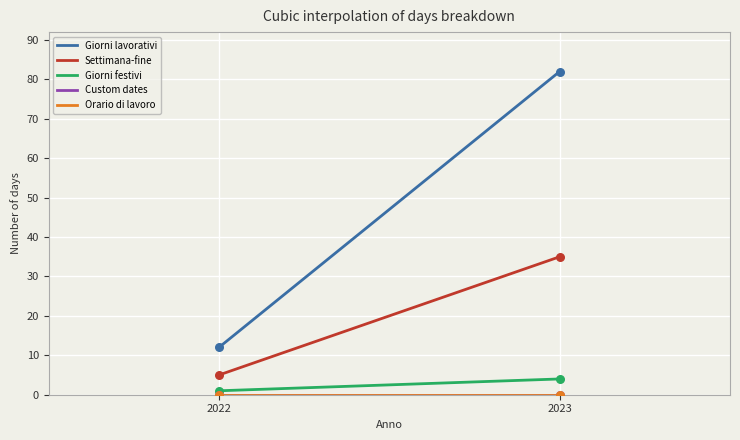

Is this an area chart (filled region under the line)?

No